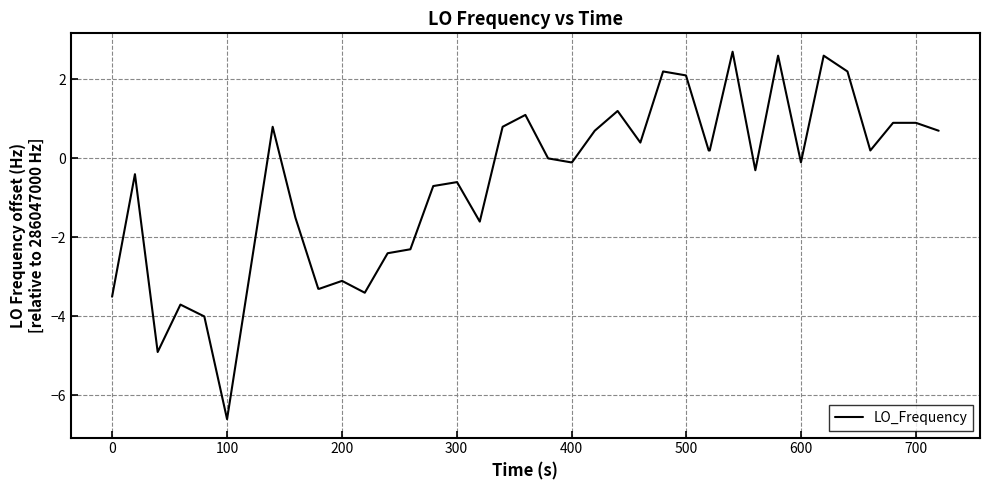

What is the greatest value displayed?

2.7